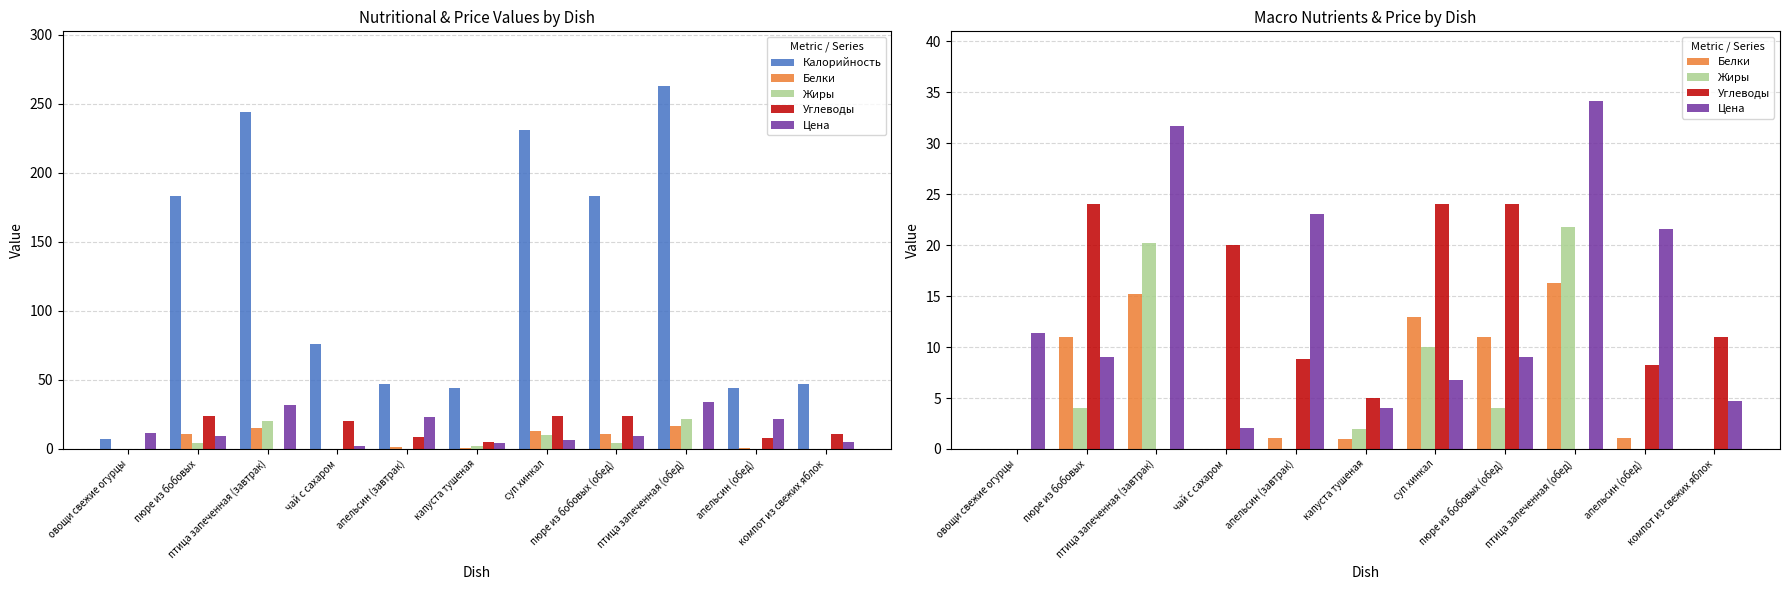

True or false: Цена has a value of 3.1 at чай с сахаром.

False